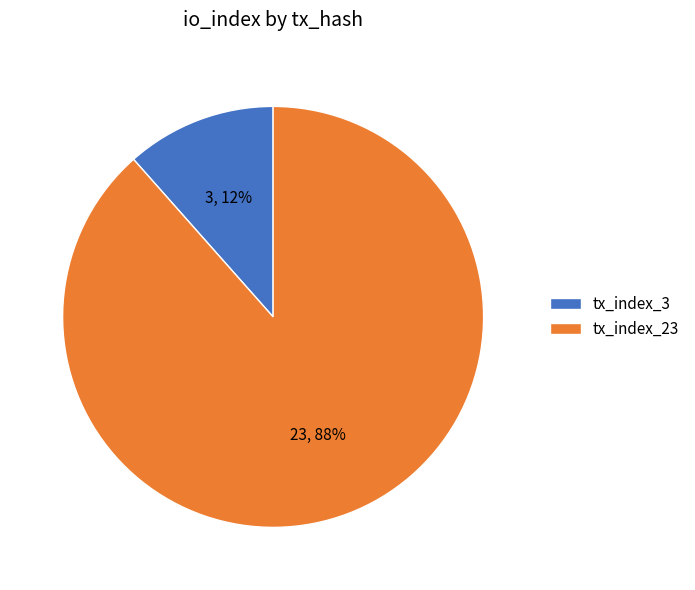

Count the number of slices in the pie.

2